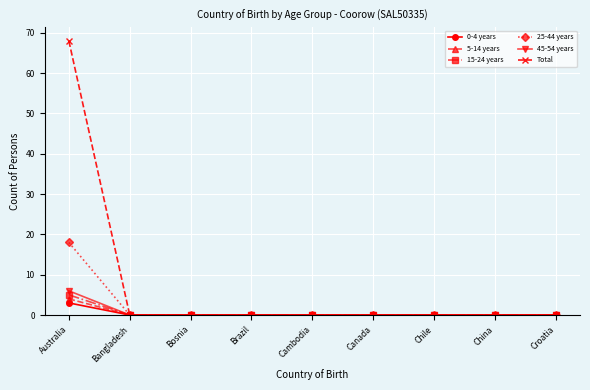

What is the label of the 2nd point from the right?

China